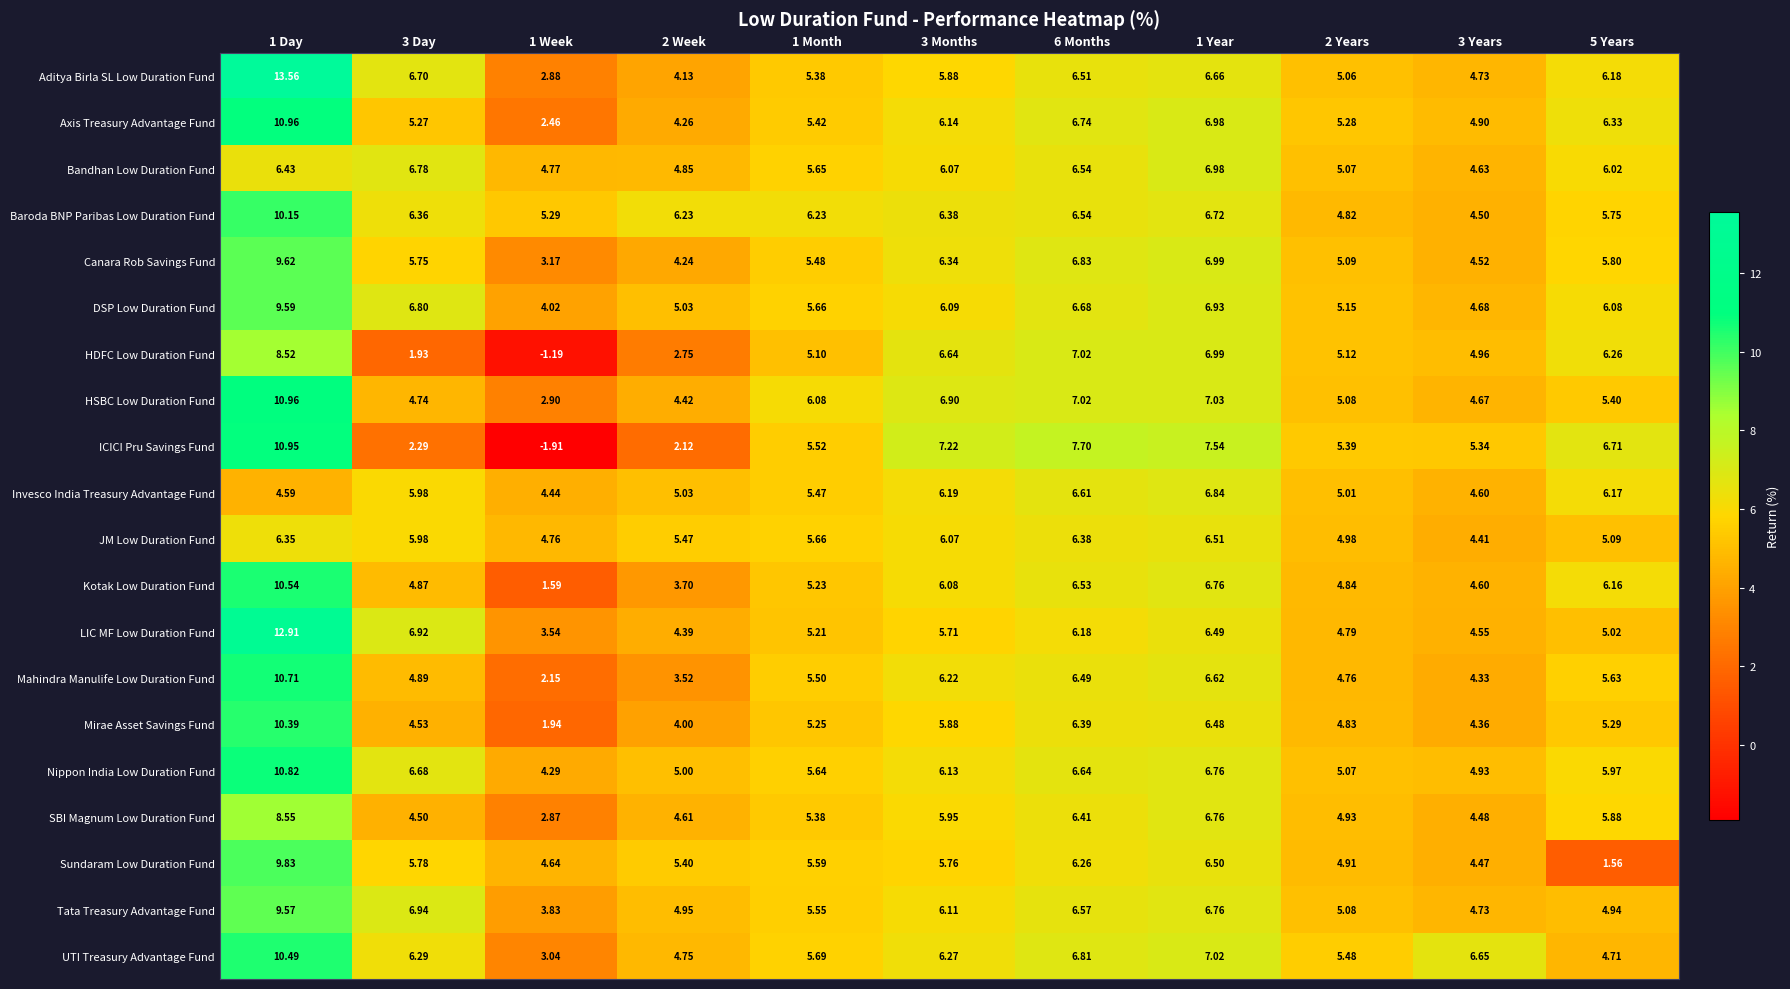

What is the maximum value shown in the chart?

13.6